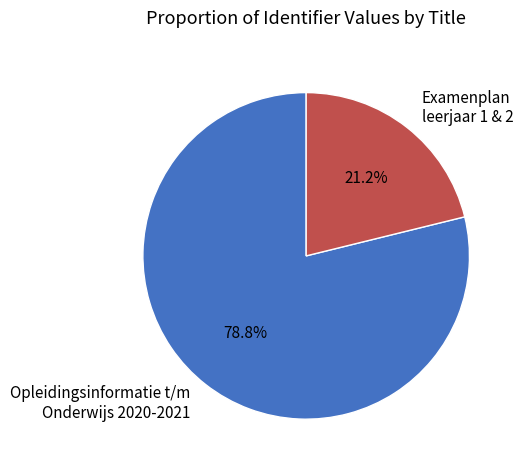

What is the ratio of the value at Examenplan leerjaar 1 & 2 to the value at Opleidingsinformatie t/m Onderwijs 2020-2021?

0.3